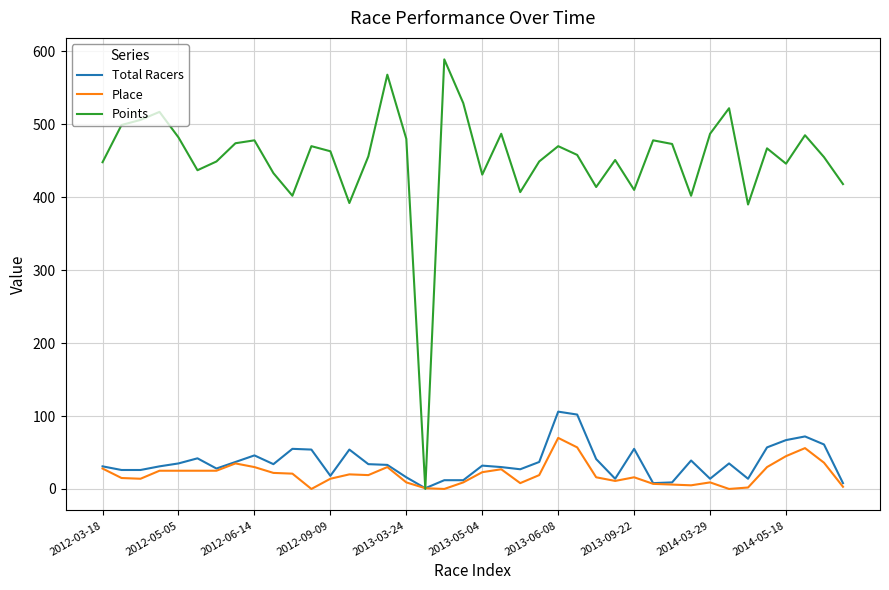

Which series has the largest total across all categories?

Points